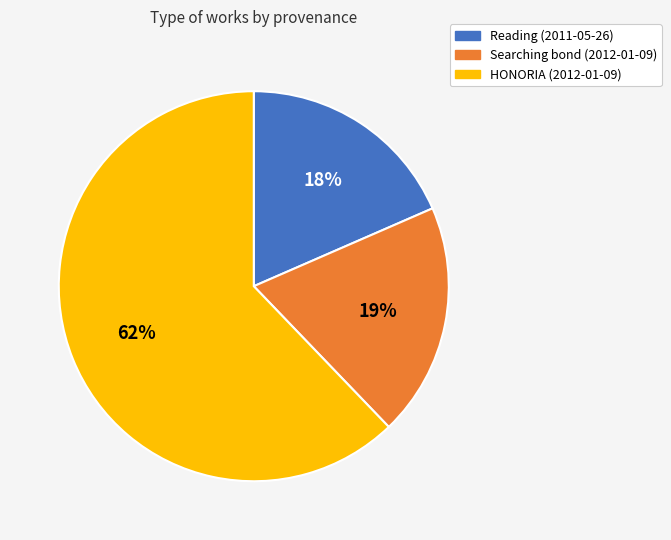

Which has a higher value, Reading (2011-05-26) or HONORIA (2012-01-09)?

HONORIA (2012-01-09)